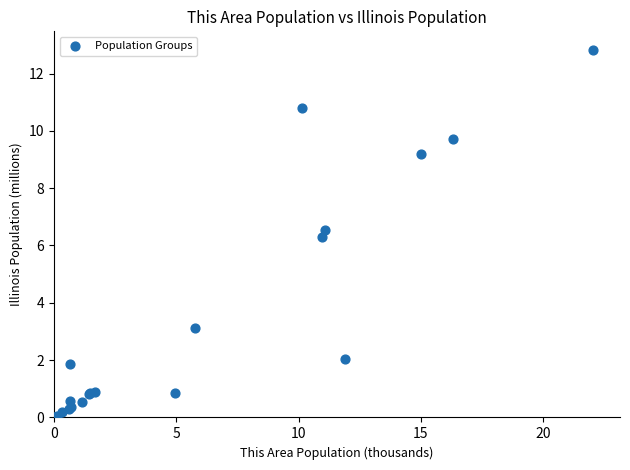

What Y value in the scatter plot is closest to 6?

6.3